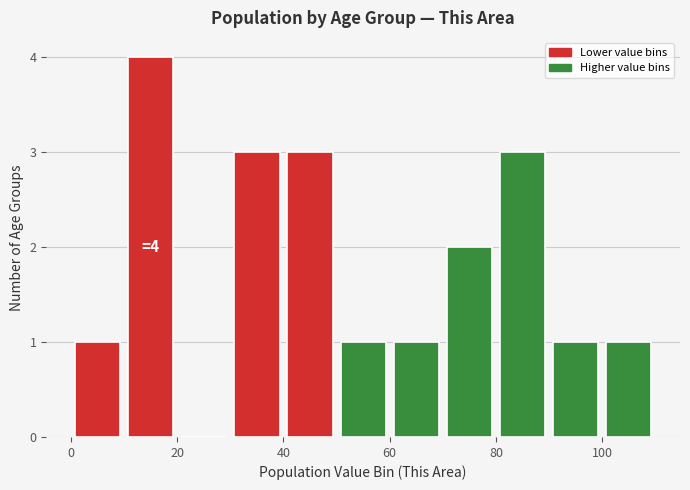

Over which range of the x-axis is the bar tallest?

10 to 20